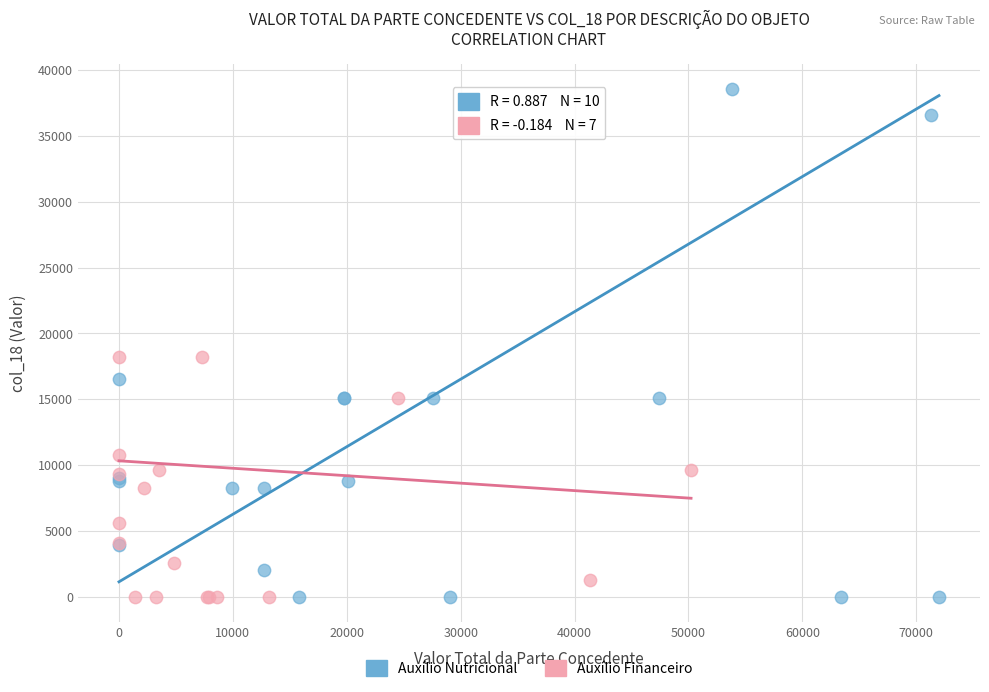

Which series has the widest spread of Y values?

Auxílio Nutricional